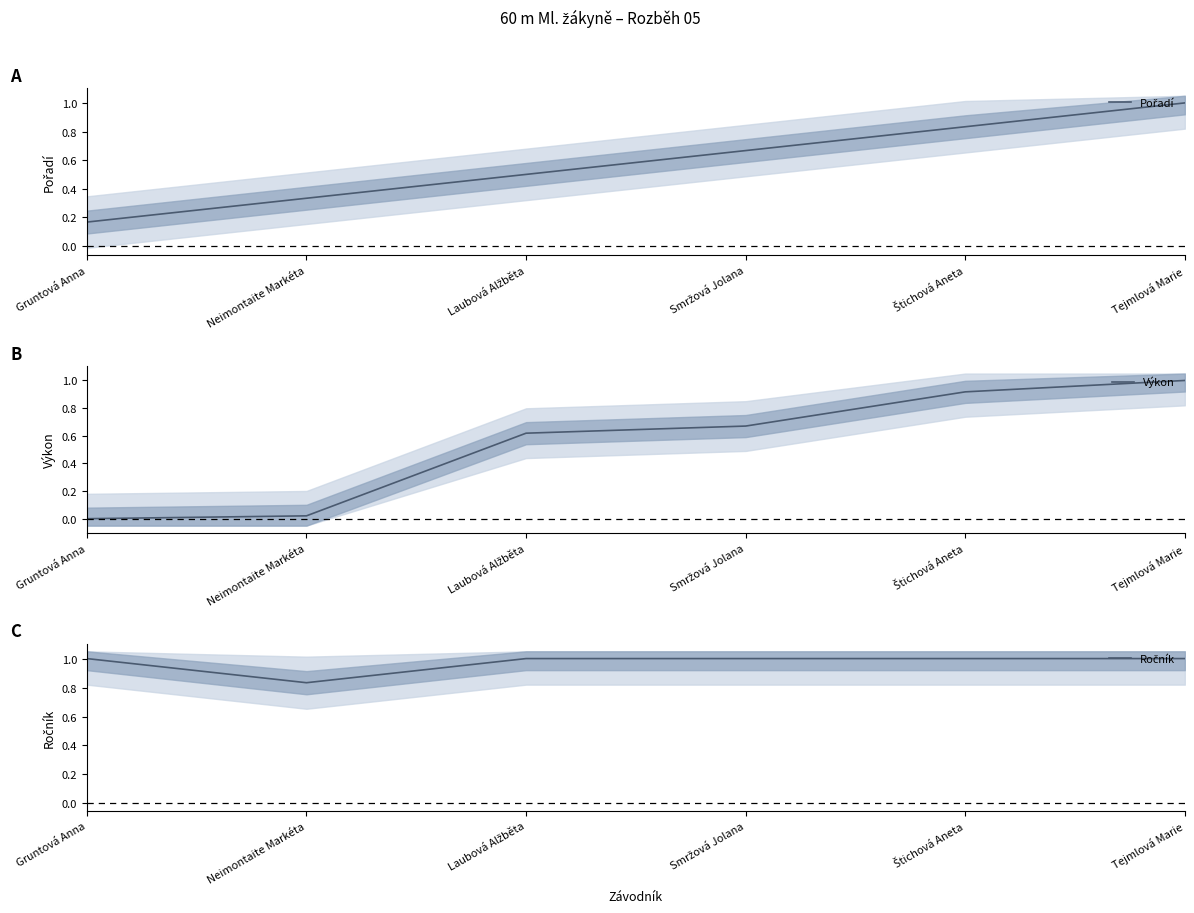

The Pořadí series shows 0.2 at Gruntová Anna. True or false?

True